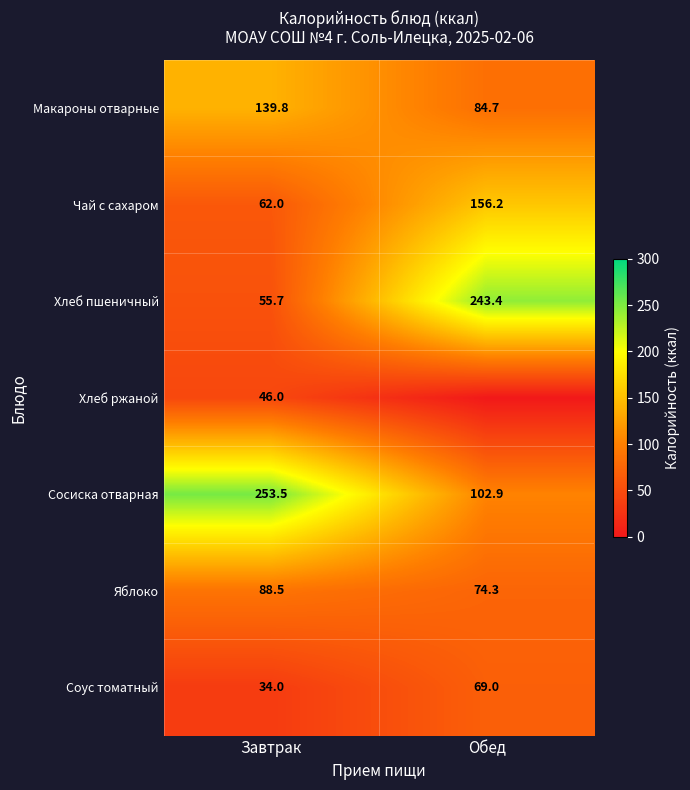

What is the approximate value of Хлеб пшеничный at Завтрак?

55.7